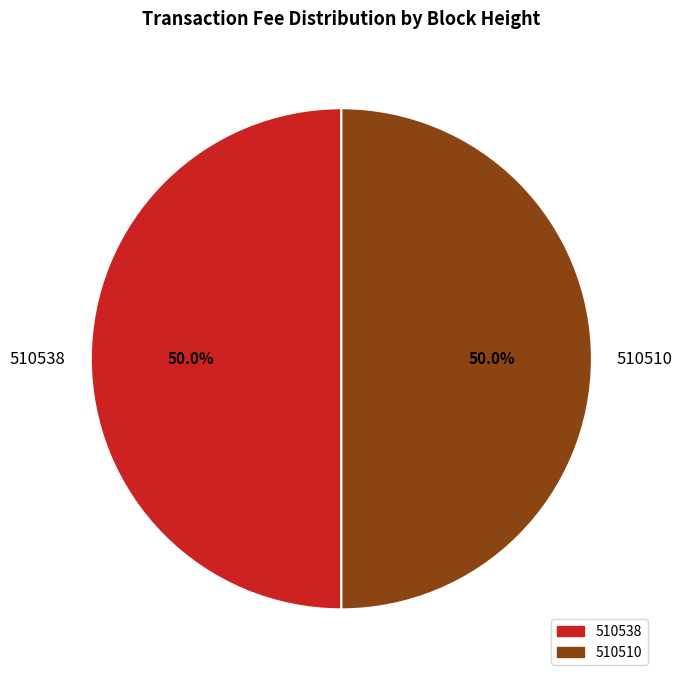

What is the ratio of the value at 510510 to the value at 510538?

1.0